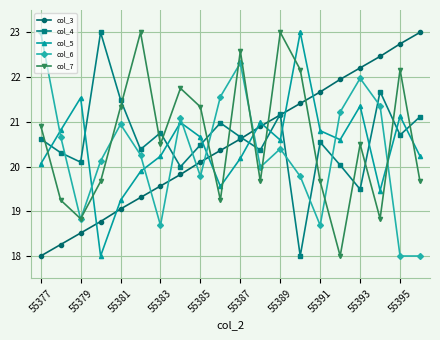

How many series are shown in this chart?

5